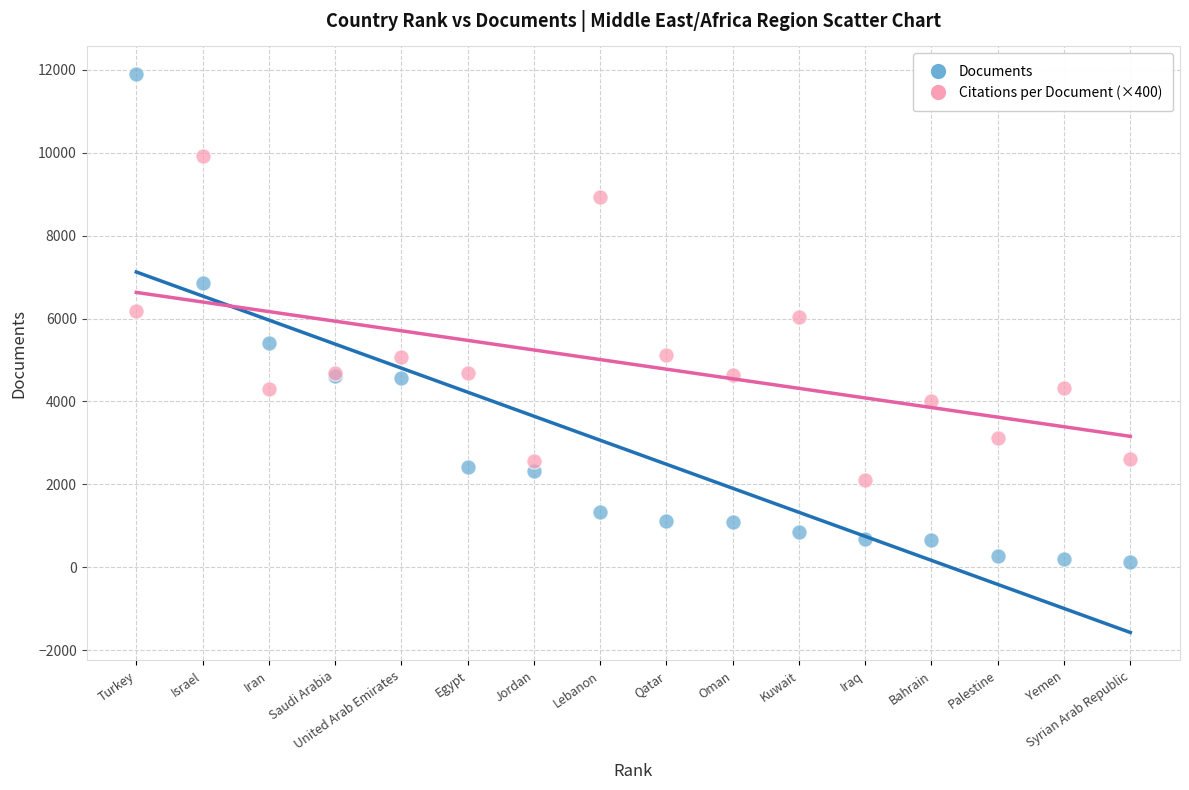

Which series contains the highest Y value?

Documents